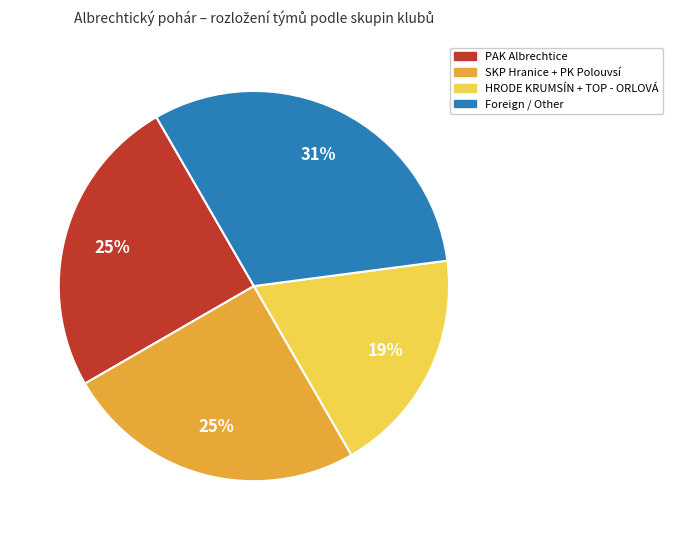

To the nearest percent, what is the average slice percentage?

25%